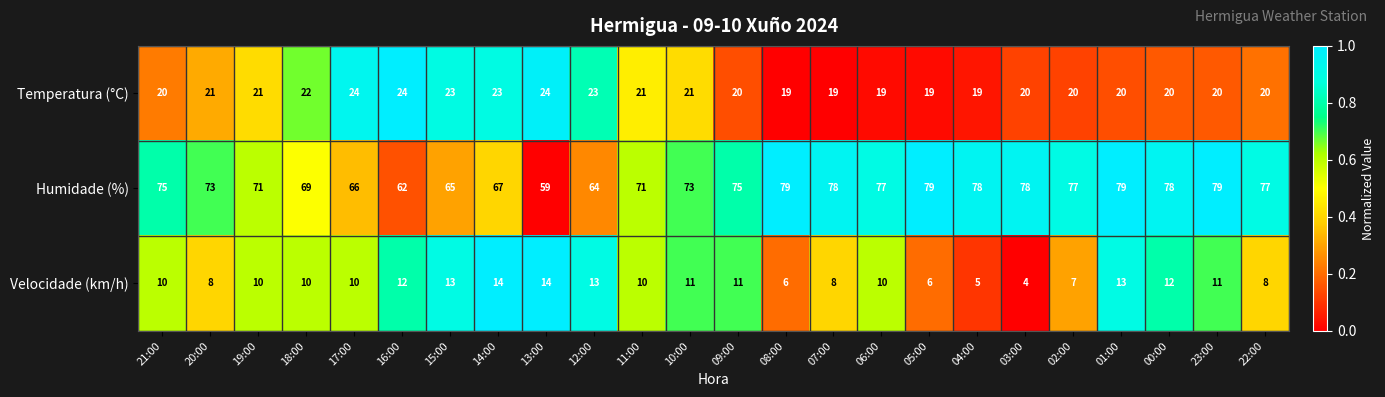

Rank the series by their average value, from lowest to highest.

Velocidade (km/h), Temperatura (°C), Humidade (%)